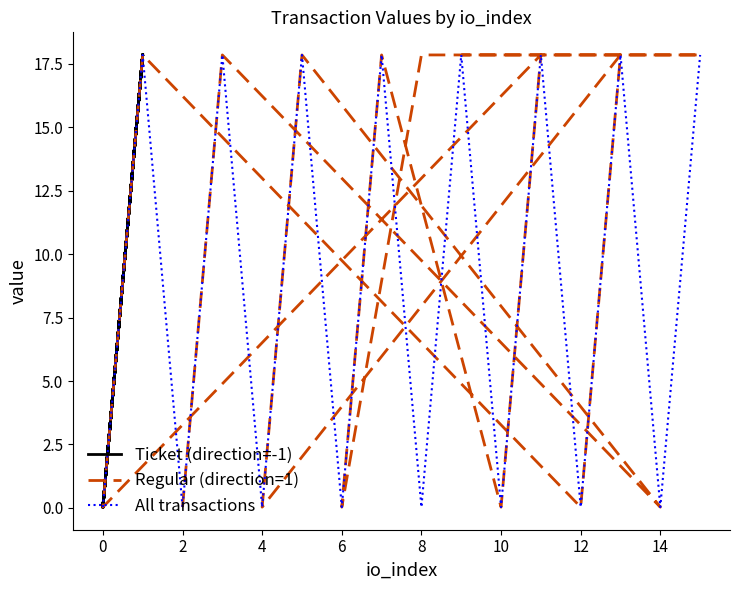

True or false: All transactions has more than 2 interior local peaks.

True